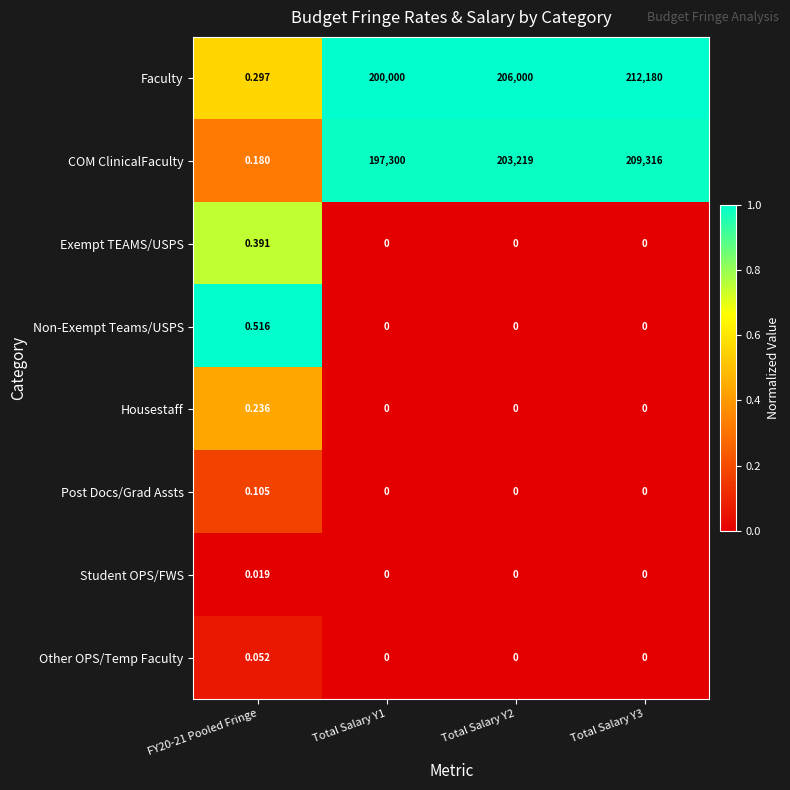

Is the value of Exempt TEAMS/USPS at FY20-21 Pooled Fringe greater than the value of Other OPS/Temp Faculty at Total Salary Y1?

Yes